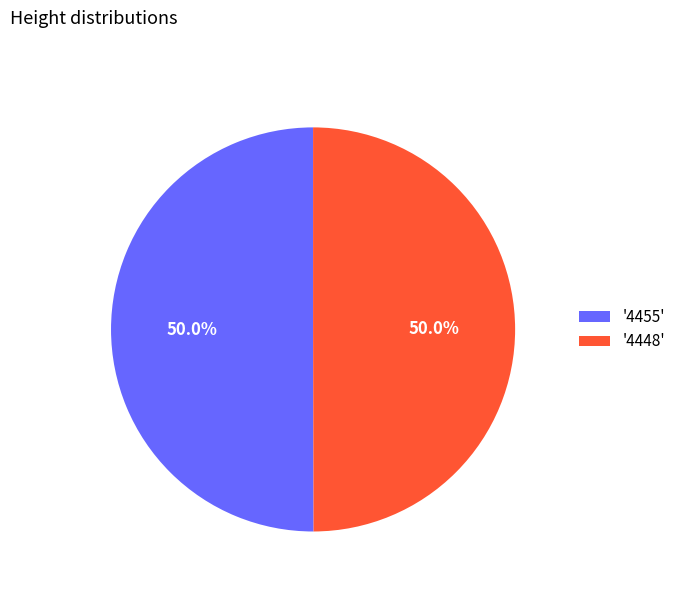

Approximately how many times larger is the value at '4448' compared to '4455'?

1.0